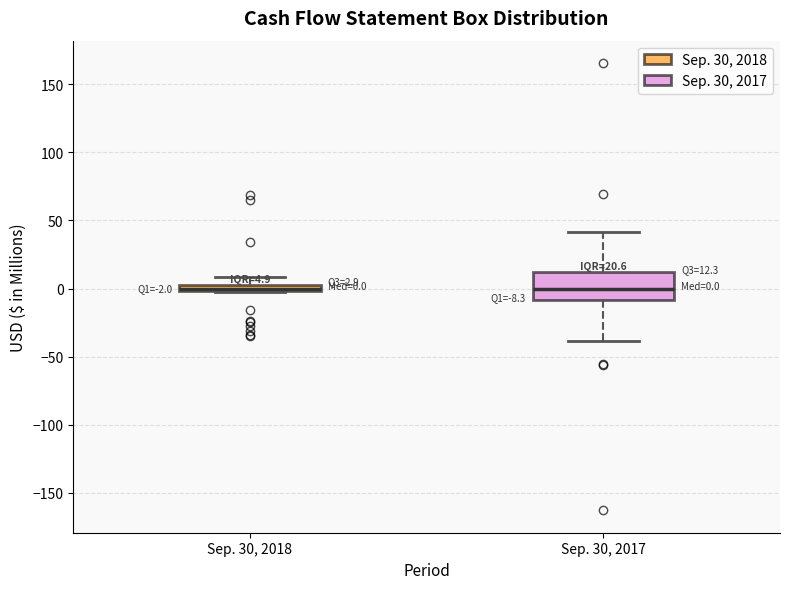

Which box is the tallest, from its lower edge to its upper edge?

Sep. 30, 2017